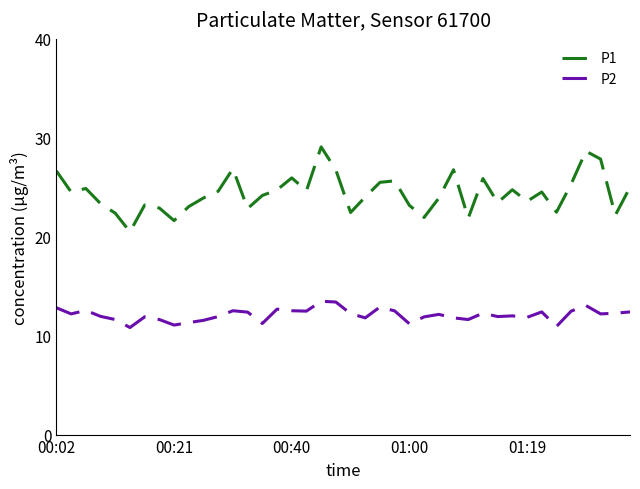

What is the smallest value displayed?

10.8